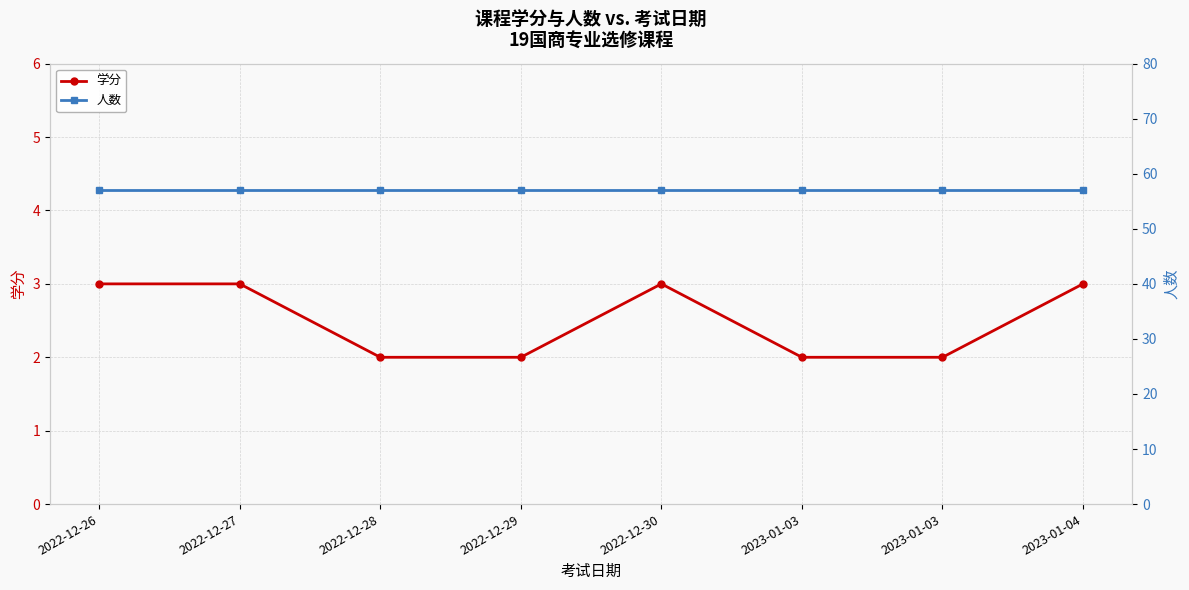

Which series has the widest spread of values?

学分